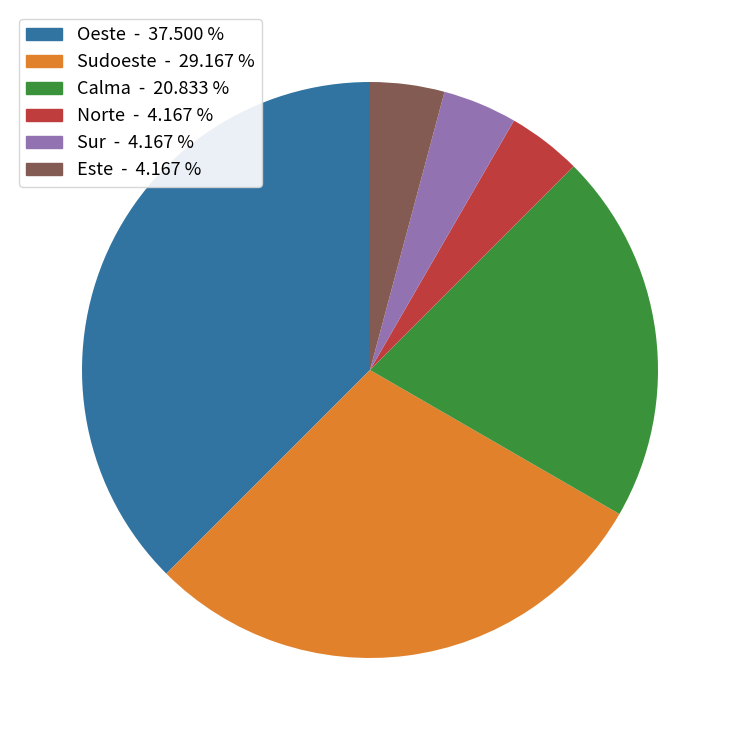

Is the sum of Sudoeste and Sur greater than half?

No